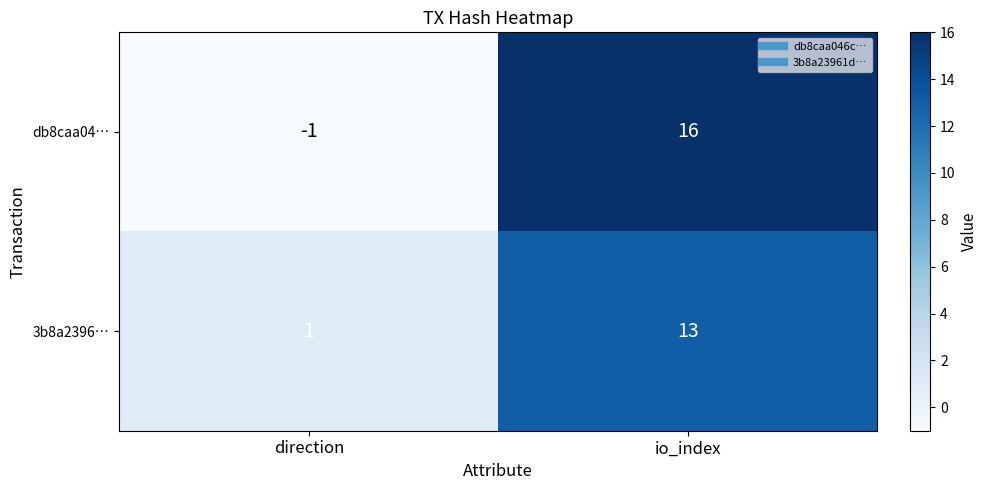

Reading left to right, list all the values displayed in this chart.

db8caa04…: direction=-1	io_index=16
3b8a2396…: direction=1	io_index=13